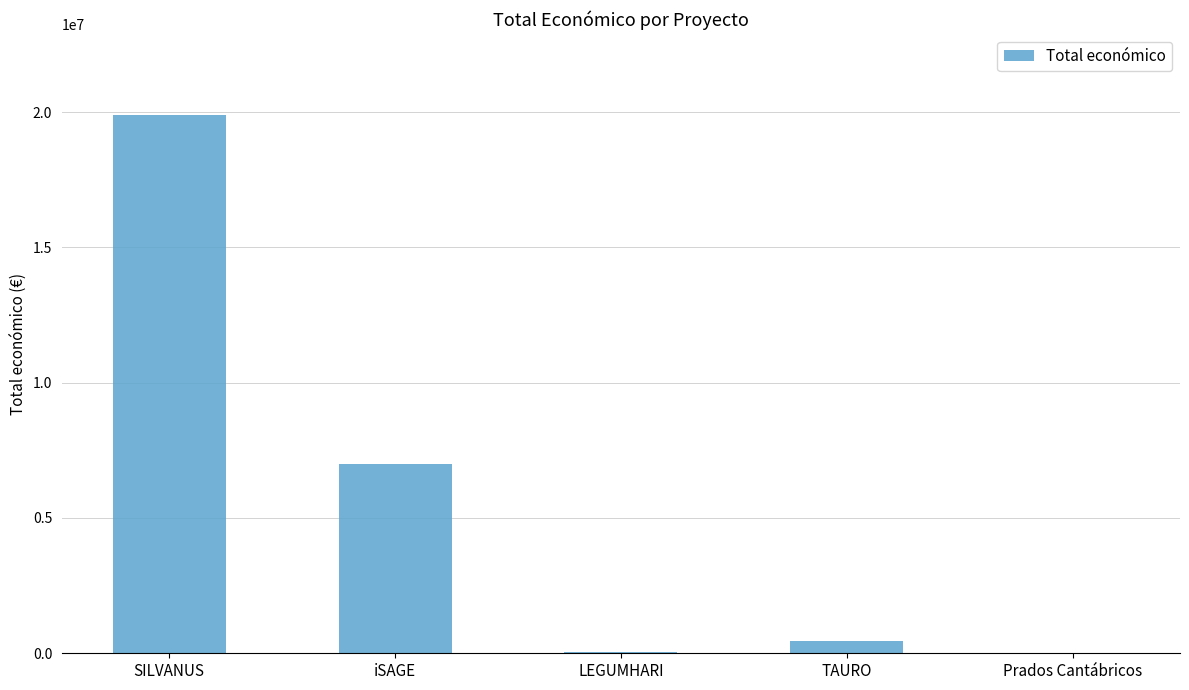

What value does the data have at SILVANUS?

19902190